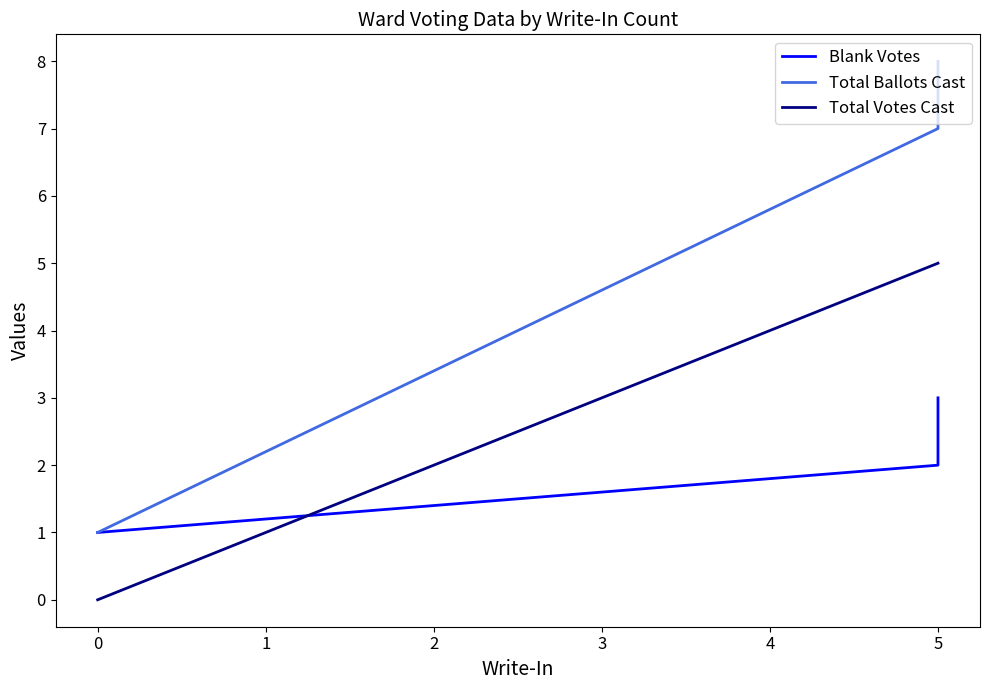

List the series in order of their overall mean, lowest first.

Blank Votes, Total Votes Cast, Total Ballots Cast